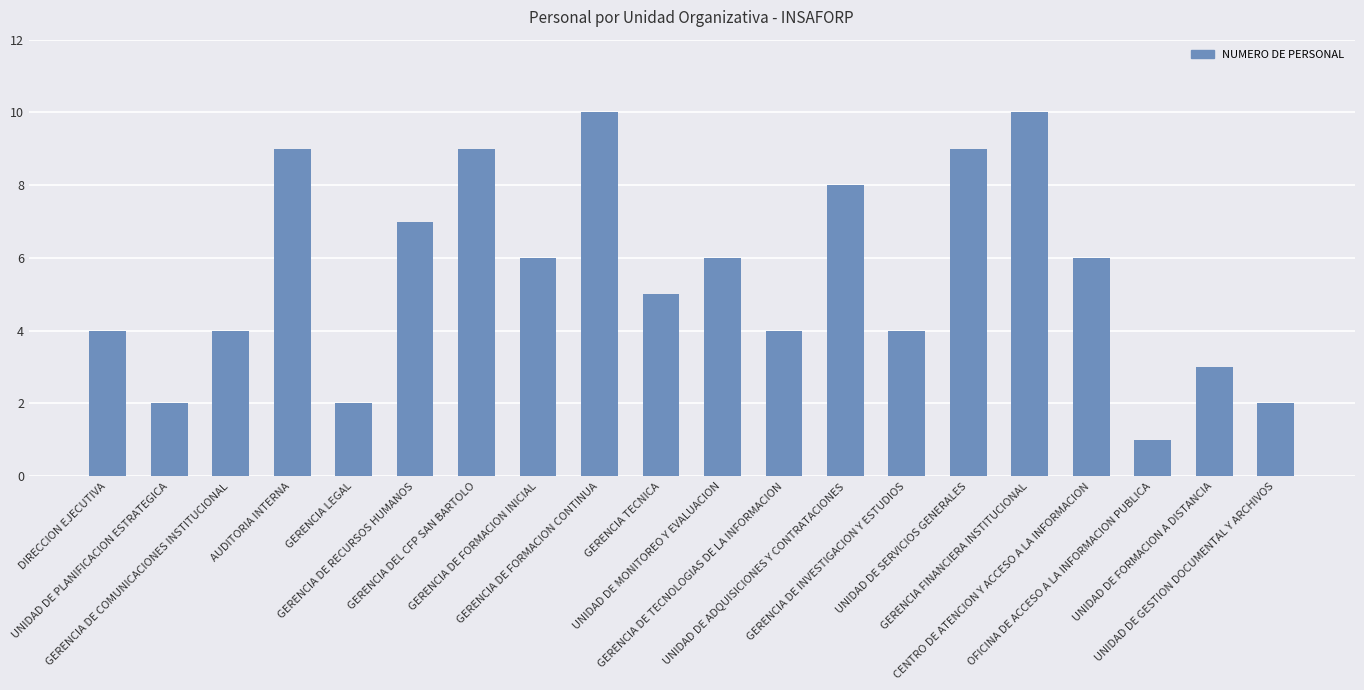

What is the difference between the maximum and minimum values?

9